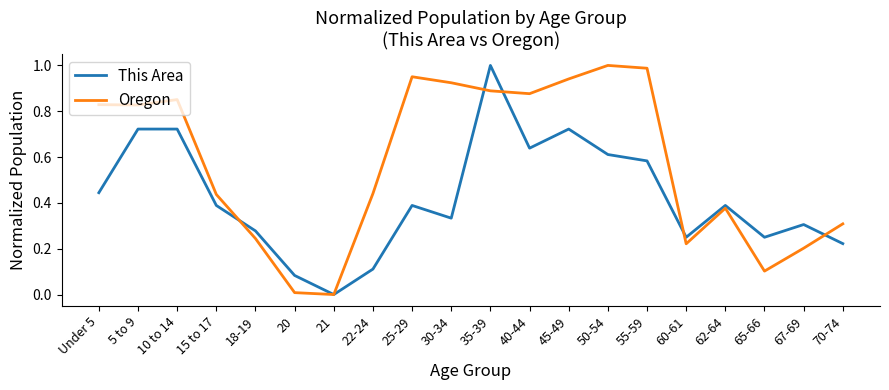

What position from the left is 35-39?

11